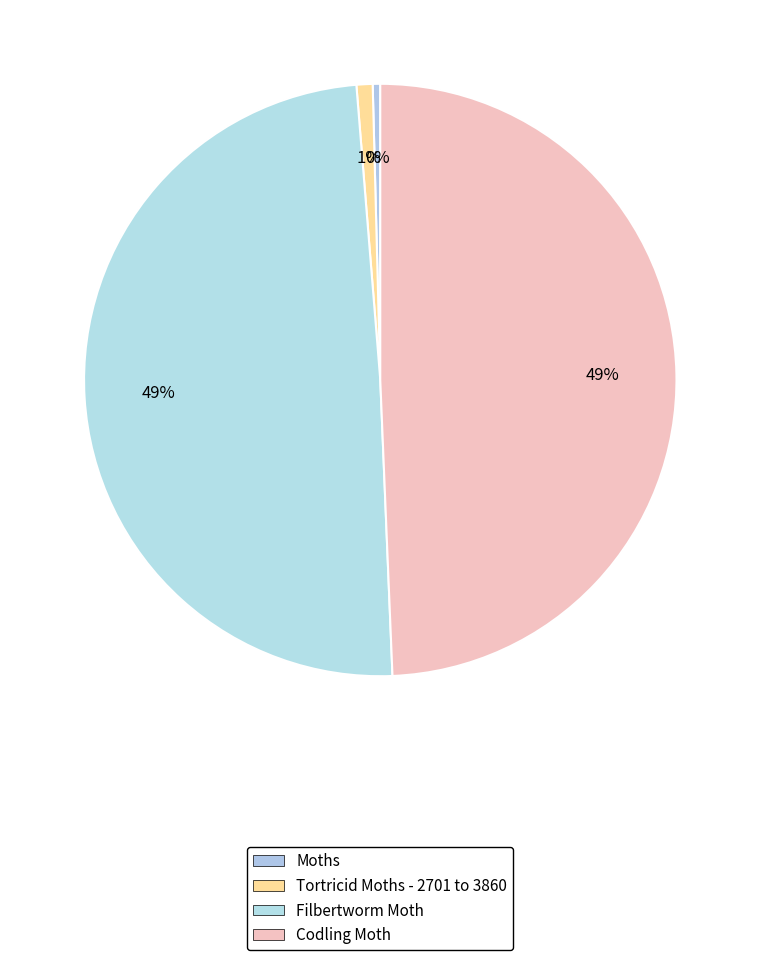

The Filbertworm Moth slice represents 49% of the pie. True or false?

True